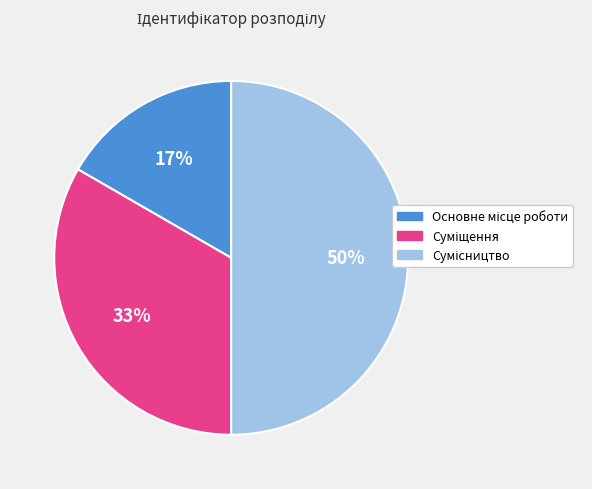

To the nearest percent, what is the difference between the largest and smallest slice percentages?

33%